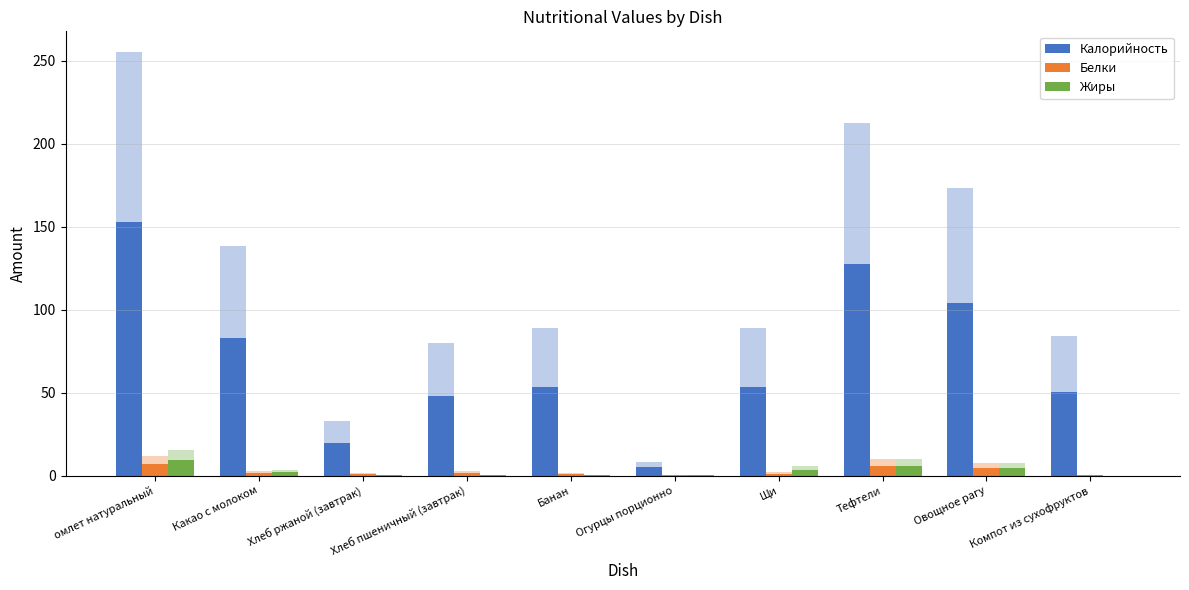

The Жиры series shows 9.3 at омлет натуральный. True or false?

True